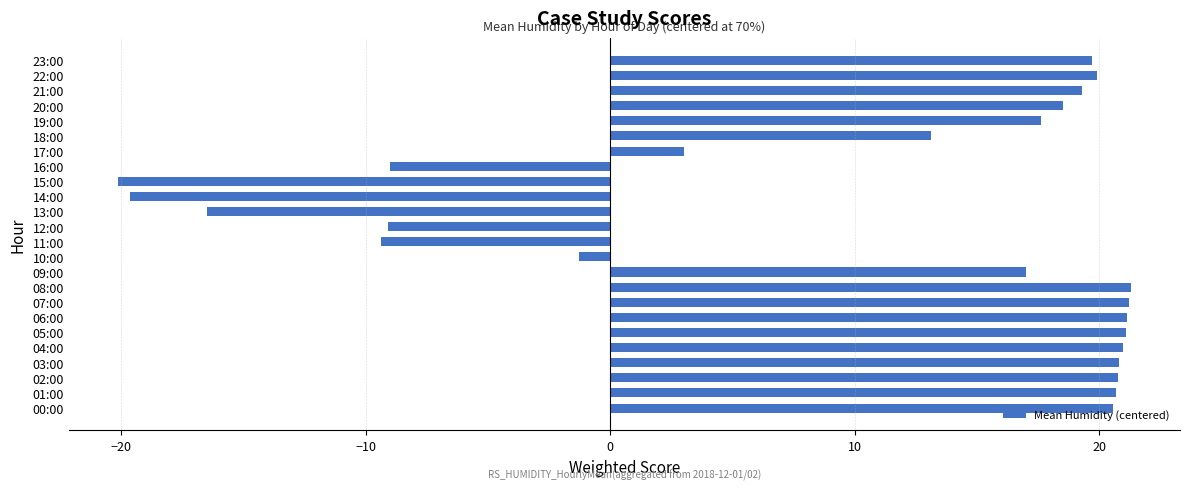

What is the ratio of the value at 03:00 to the value at 21:00?

1.1